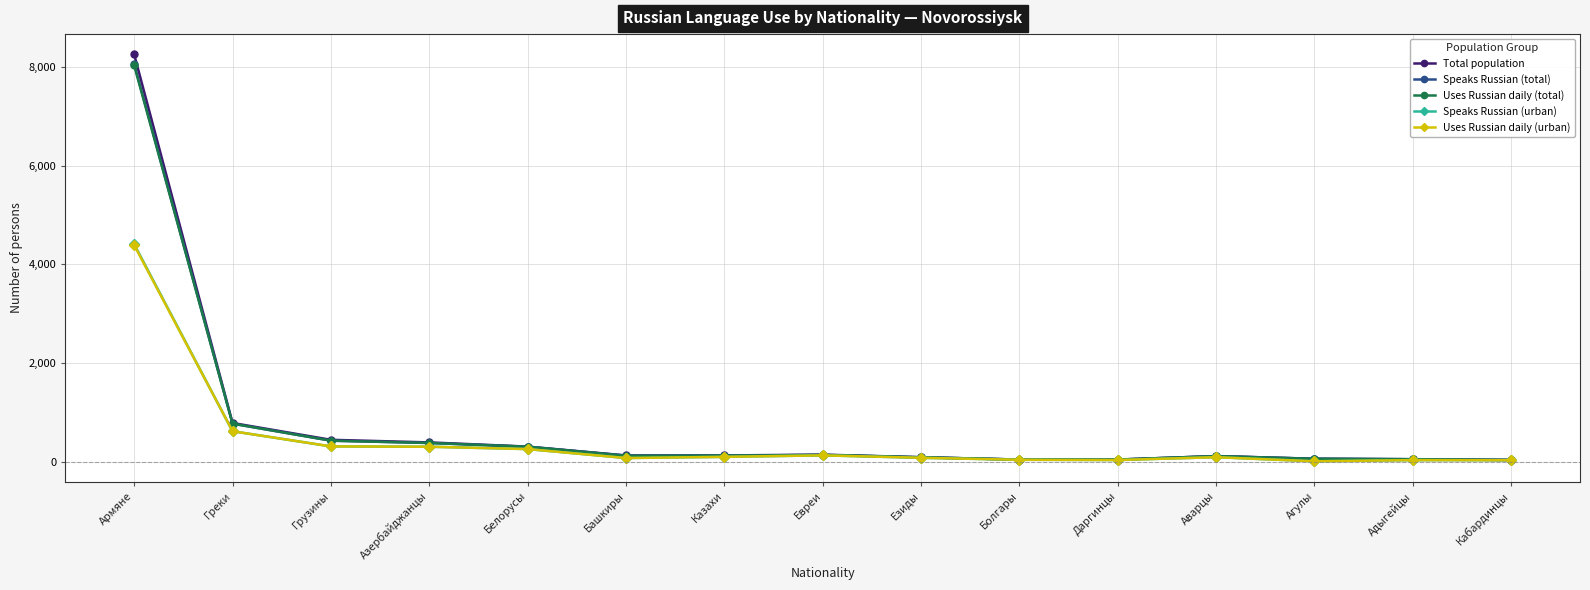

The value of Uses Russian daily (total) at Грузины is 424. True or false?

True